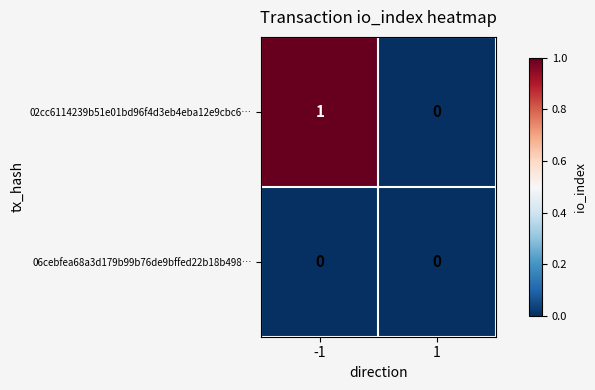

List the series in order of their overall mean, lowest first.

06cebfea68a3d179b99b76de9bffed22b18b498…, 02cc6114239b51e01bd96f4d3eb4eba12e9cbc6…